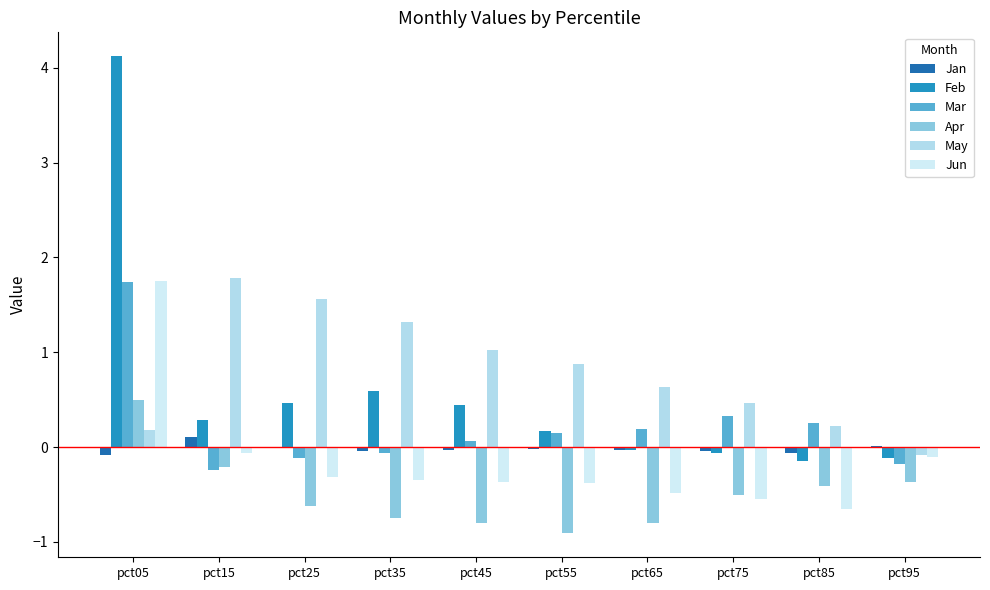

List the series in order of their peak value, highest first.

Feb, May, Jun, Mar, Apr, Jan